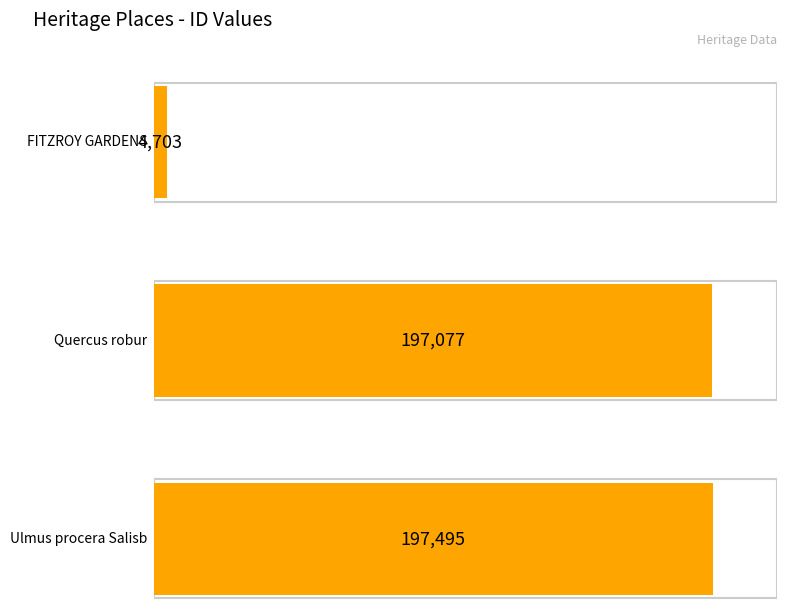

What is the value of the 3rd bar from the left?

197495